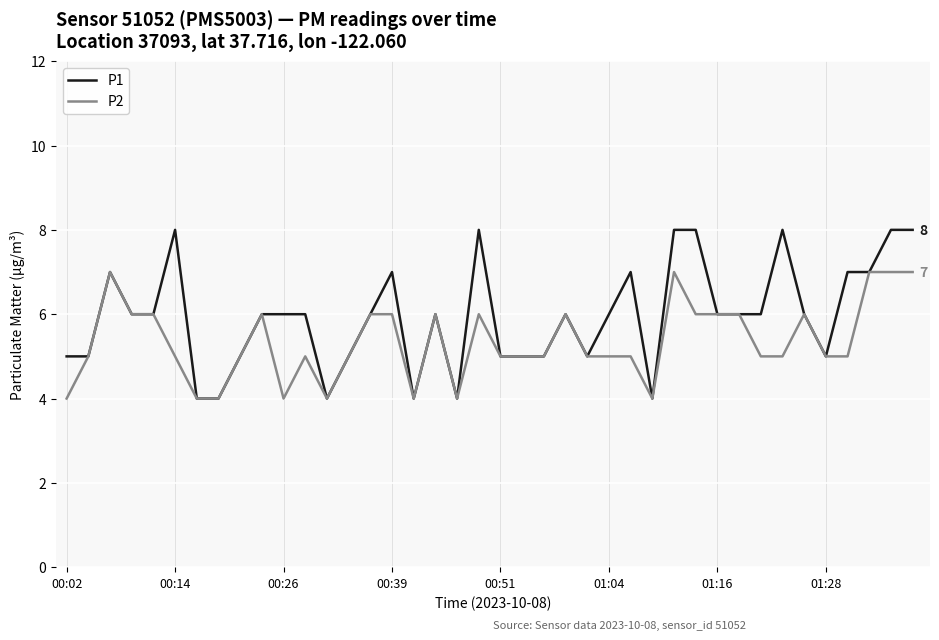

Which series has the largest total across all categories?

P1